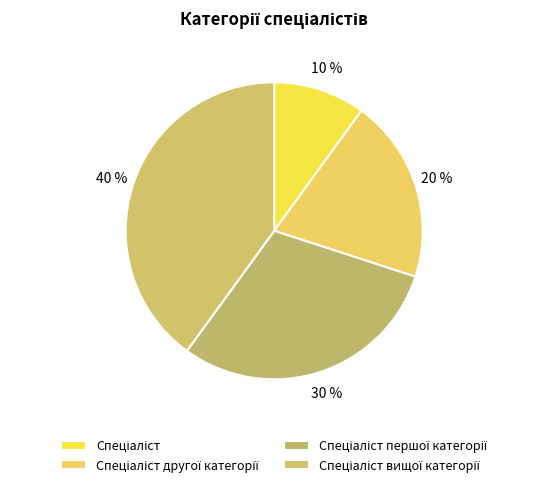

Count the number of slices in the pie.

4